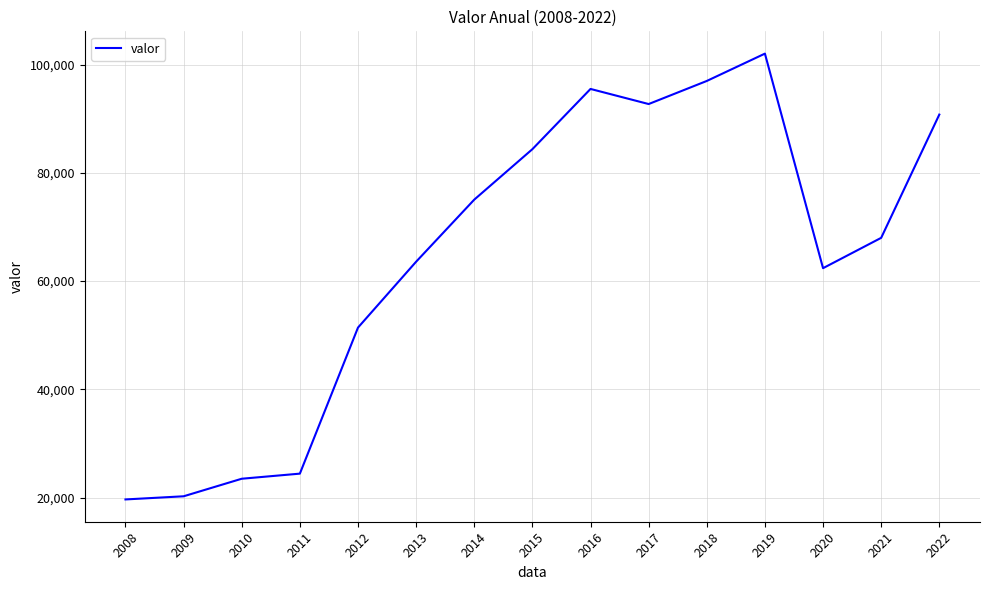

What is the difference between the maximum and minimum values?

82416